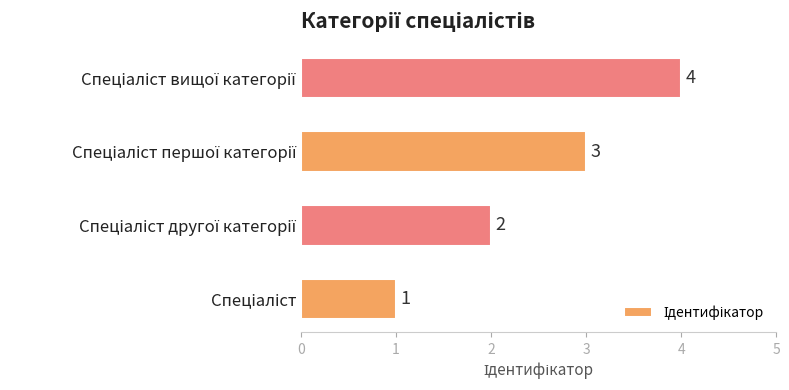

How many values are between 2 and 4?

3